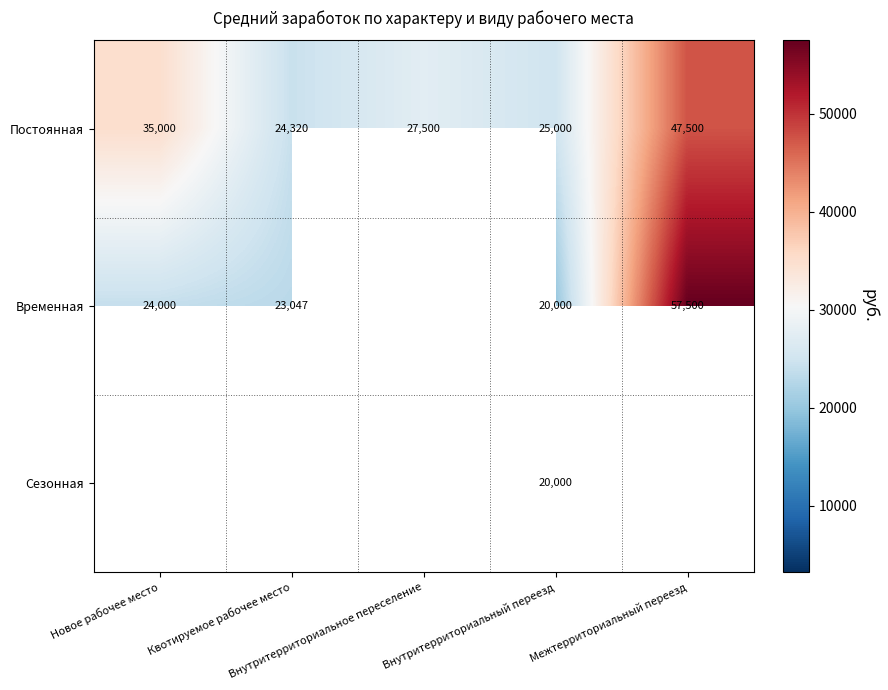

Which has a higher value, Внутритерриториальное переселение or Межтерриториальный переезд?

Межтерриториальный переезд